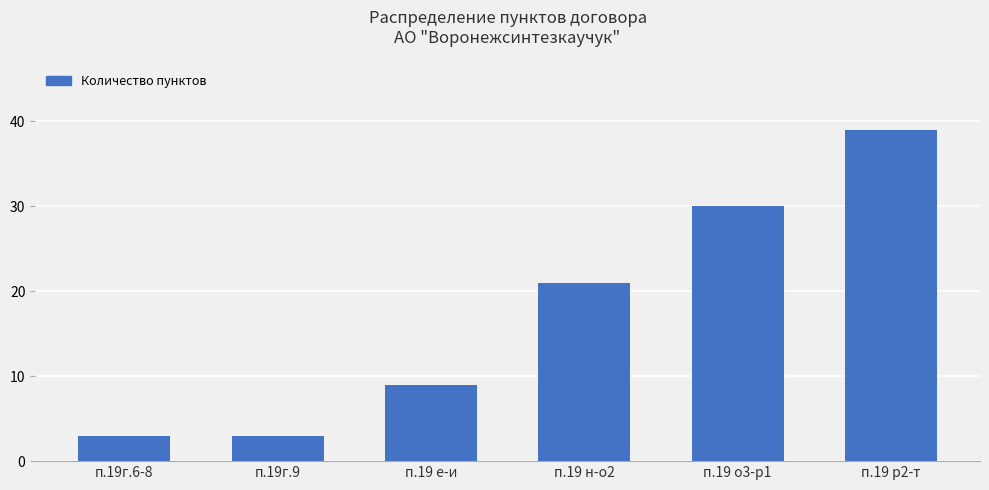

What is the sum of all values?

105